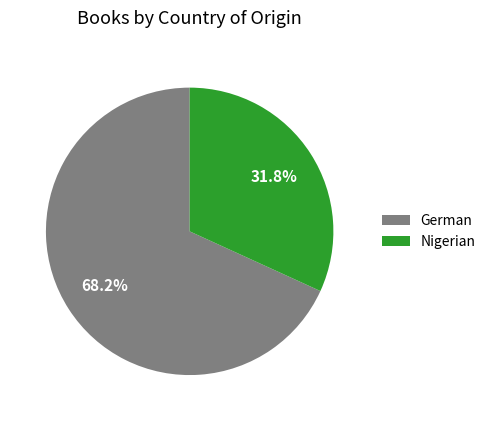

How many segments does this pie chart have?

2